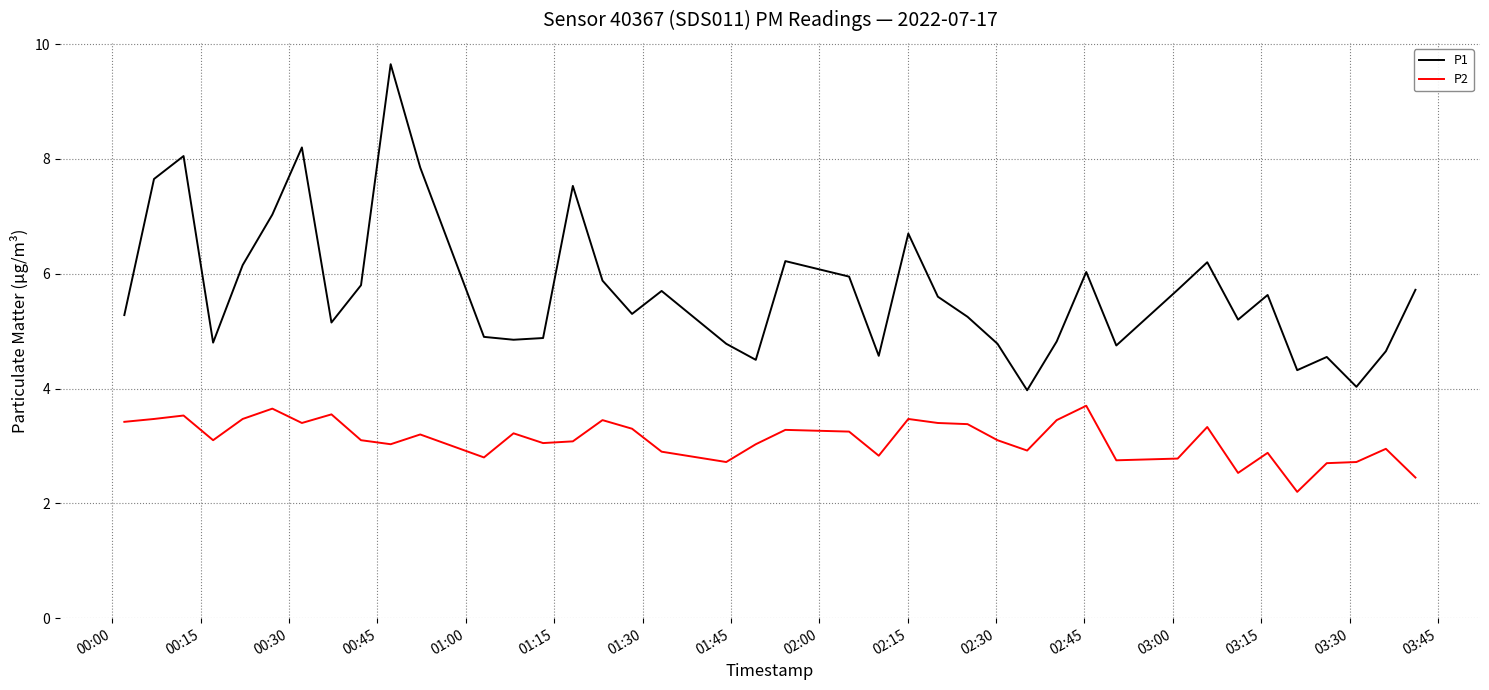

List the series in order of their peak value, highest first.

P1, P2